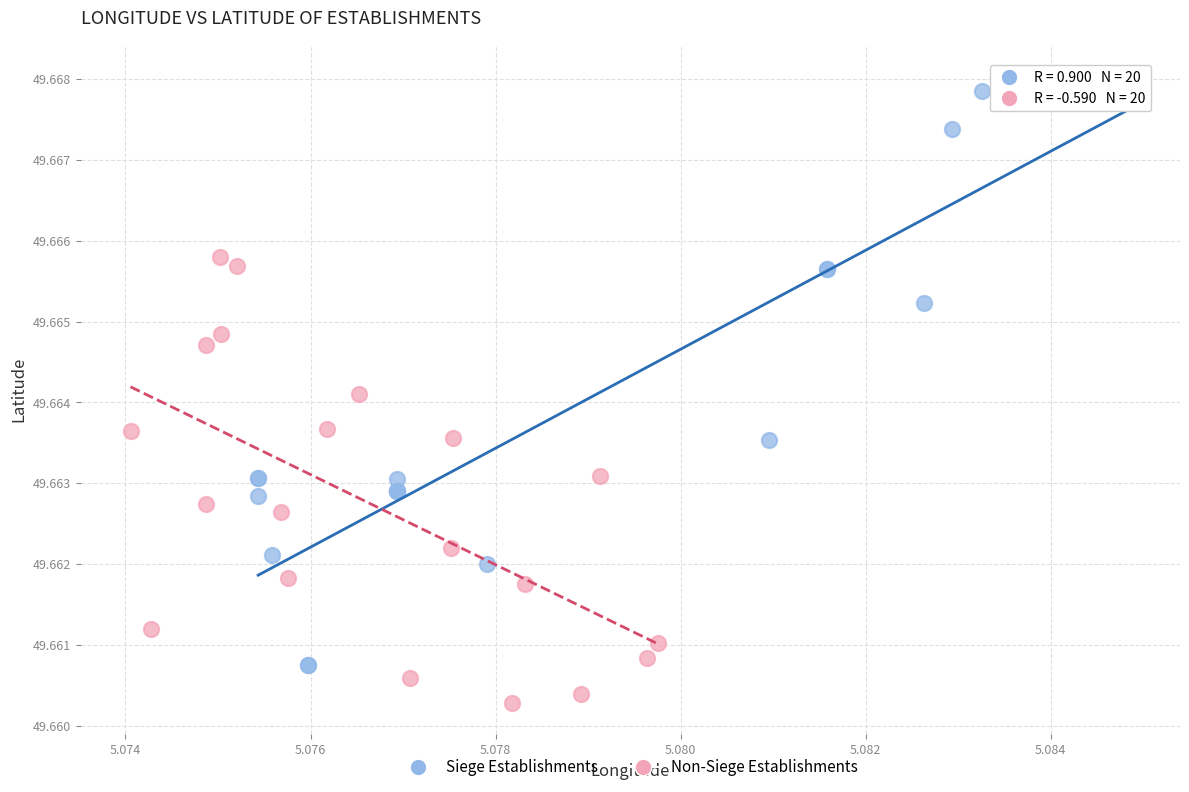

Which series contains the highest Y value?

Siege Establishments